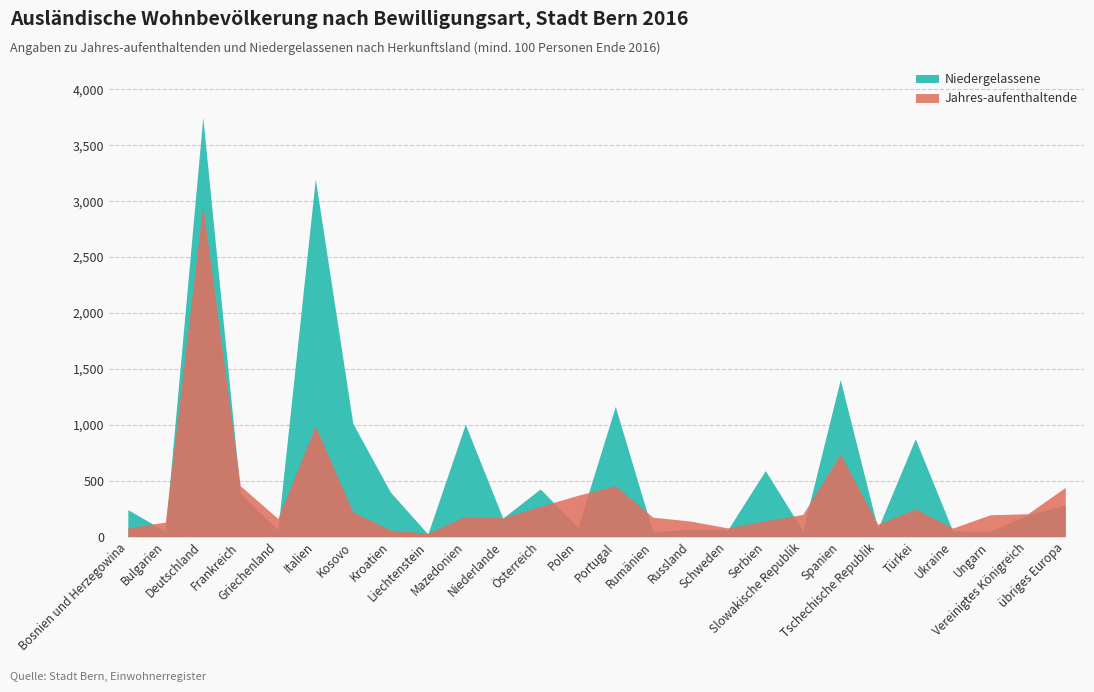

How many lines are shown in the chart?

2